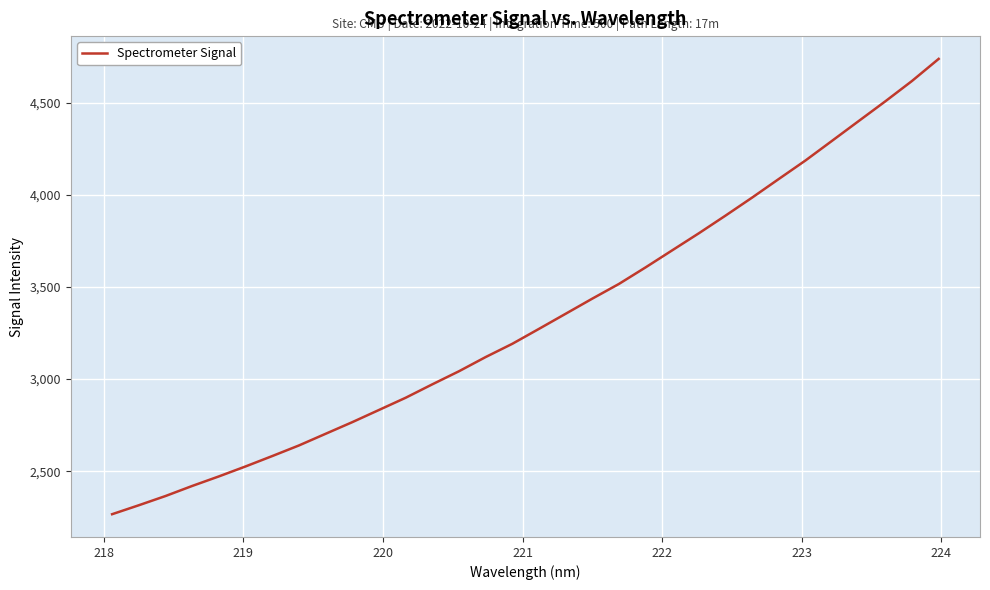

What is the average value?

3328.1